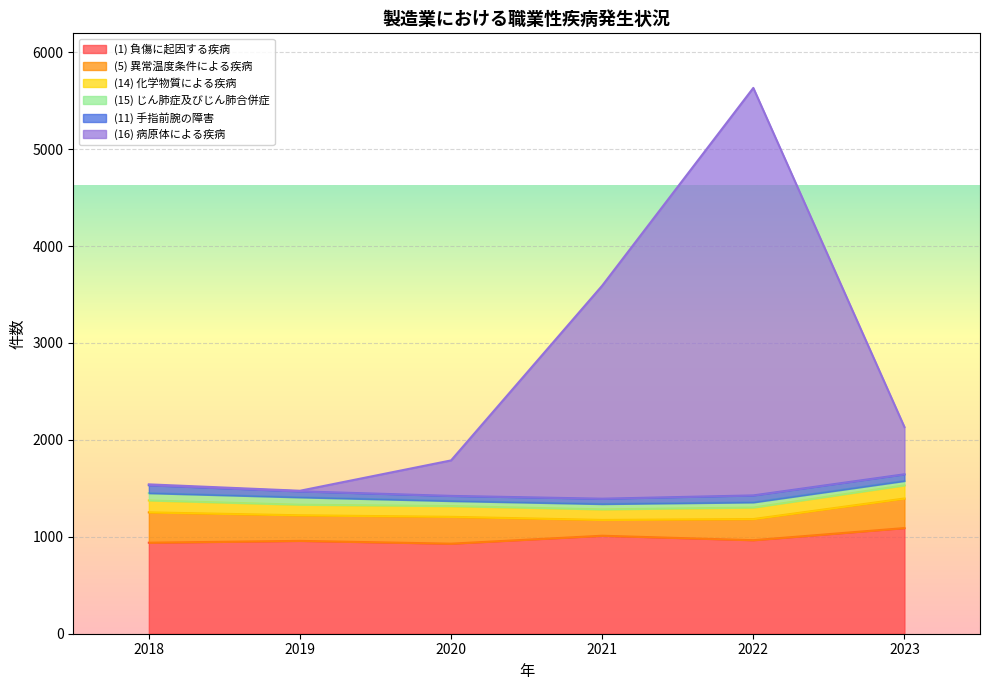

What is the difference between the (1) 負傷に起因する疾病 values at 2019 and 2022?

7